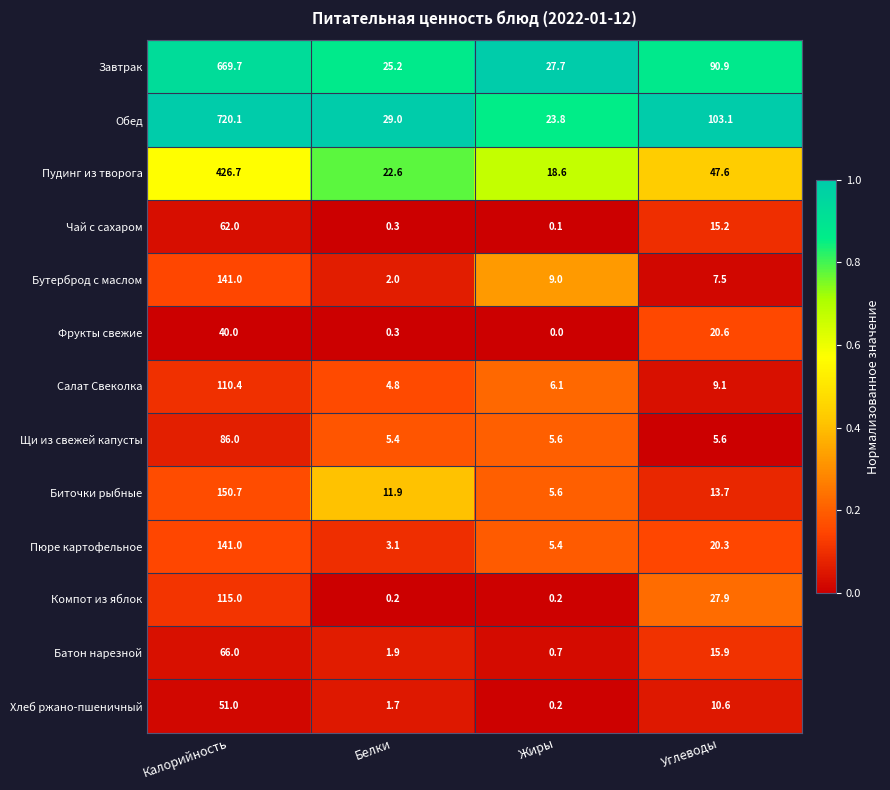

At which category is the sum across all series the highest?

Калорийность